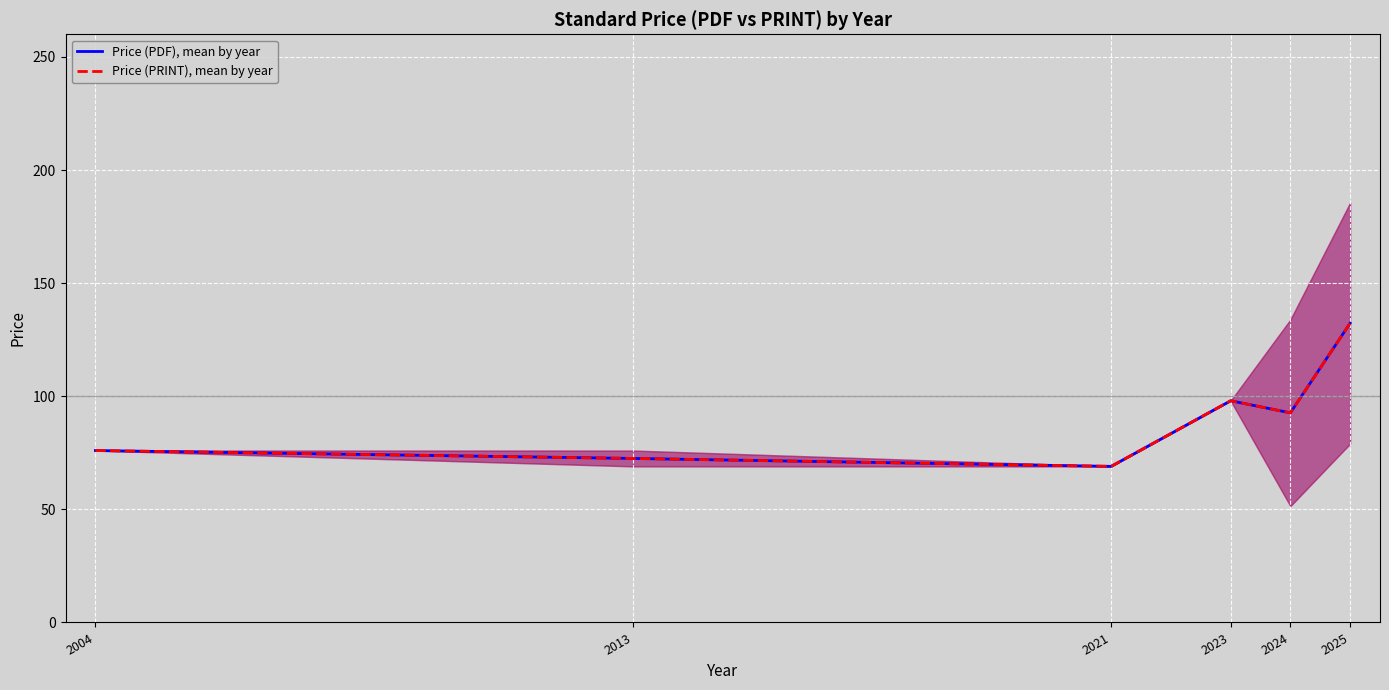

Reading left to right, transcribe all the data shown in this chart.

Price (PDF), mean by year: 2004=76.0	2013=72.5	2021=69.0	2023=98.0	2024=92.7	2025=132.3
Price (PRINT), mean by year: 2004=76.0	2013=72.5	2021=69.0	2023=98.0	2024=92.7	2025=132.3